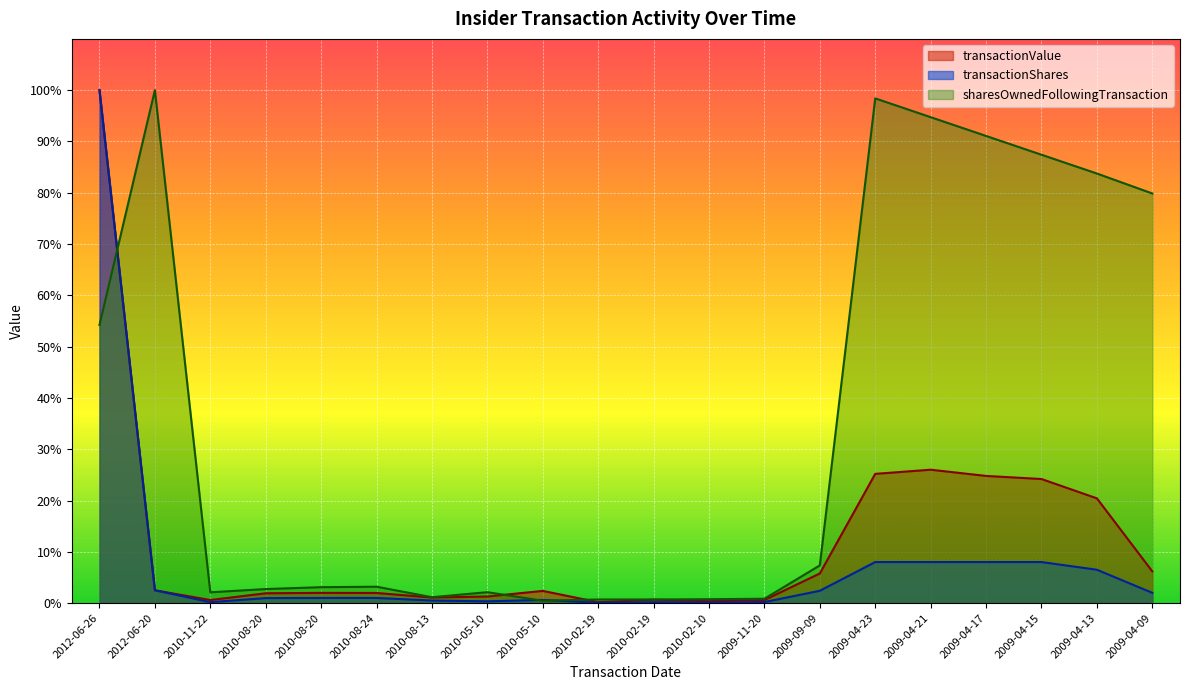

Read the transactionShares value at 2012-06-20.

2.5